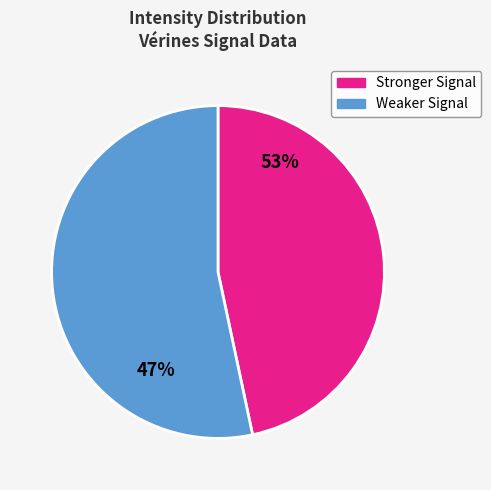

How many slices are in this pie chart?

2